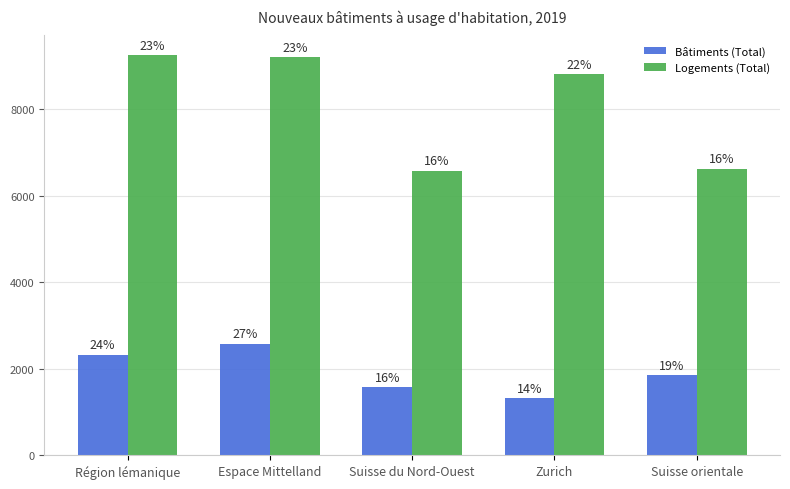

At which label is Bâtiments (Total) closest to 1951?

Suisse orientale